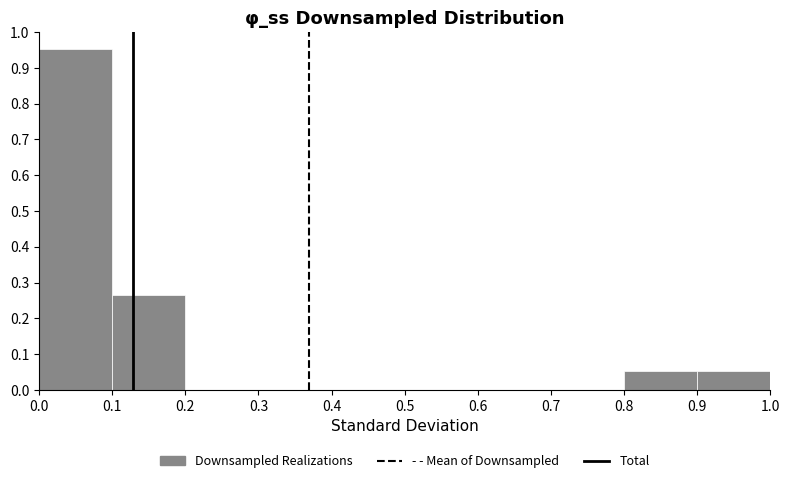

How tall is the bar that spans 0.1 to 0.2 on the x-axis? The values are not printed on the chart, so give them approximately, as read against the axis.

0.26